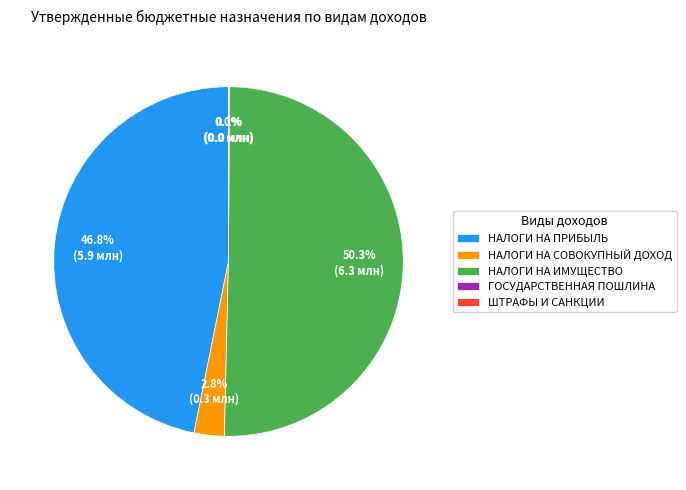

Which slice is the largest?

НАЛОГИ НА ИМУЩЕСТВО